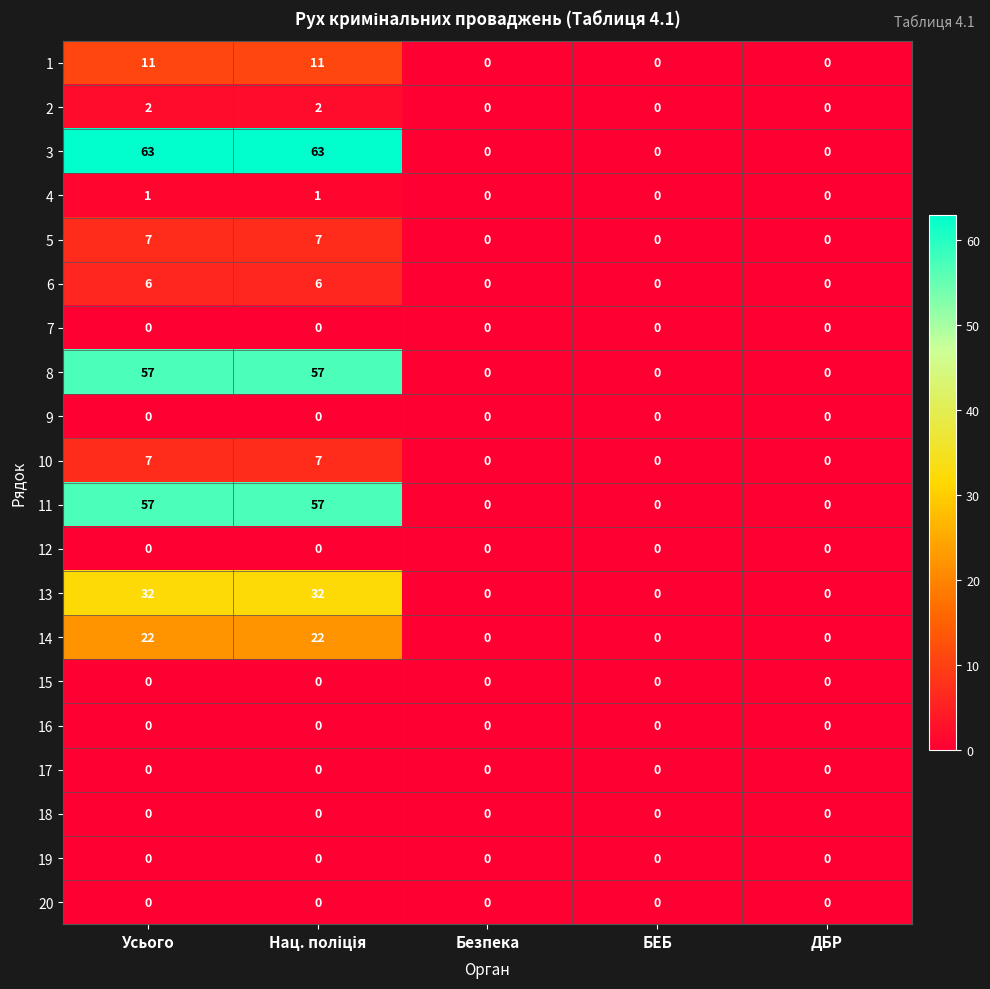

Is it true that 5 equals -3 at ДБР?

False